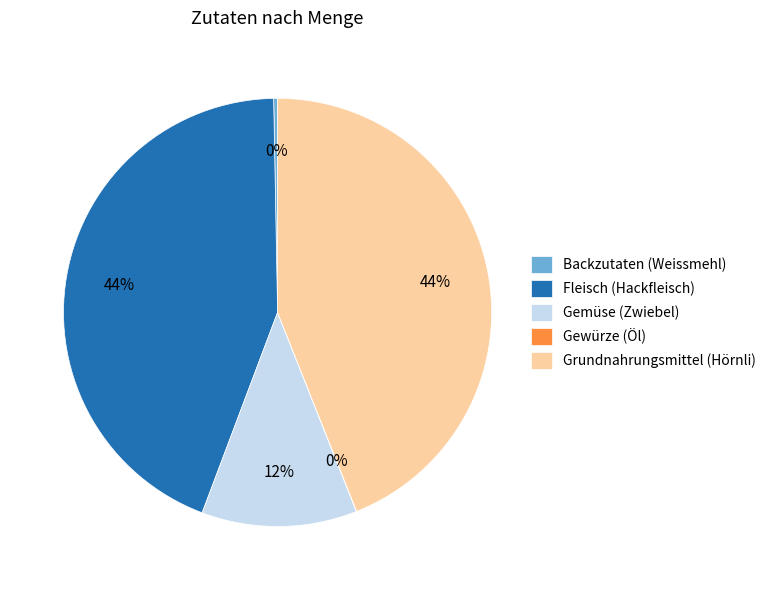

Between Backzutaten (Weissmehl) and Grundnahrungsmittel (Hörnli), which is larger?

Grundnahrungsmittel (Hörnli)